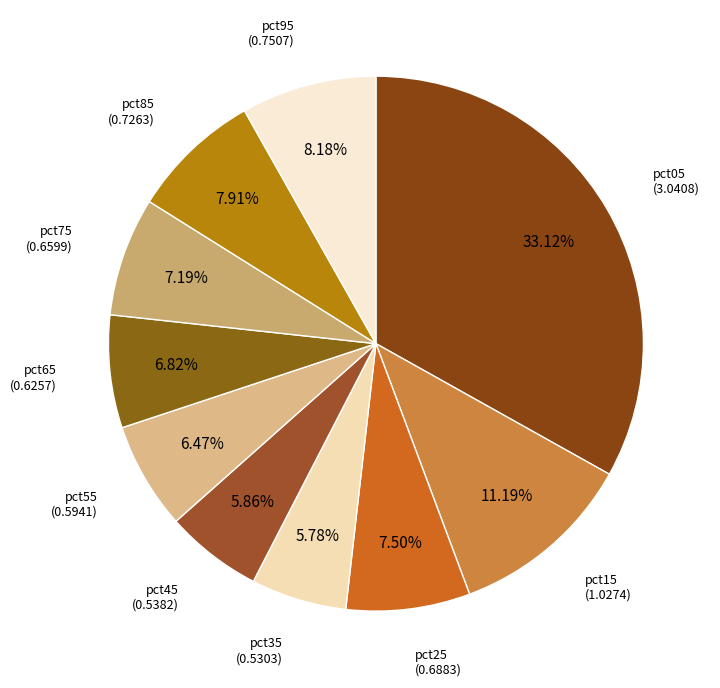

To the nearest percent, what is the combined percentage of pct55 and pct85?

14%